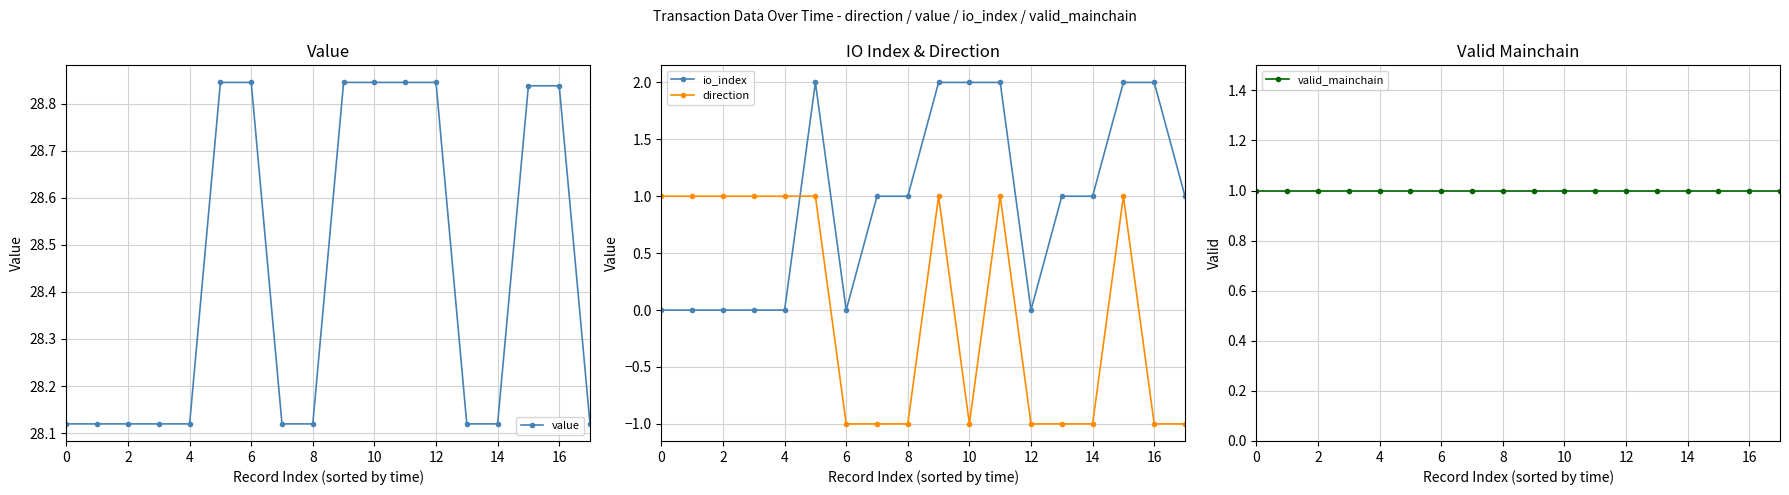

The value of io_index at 8 is 1. True or false?

True